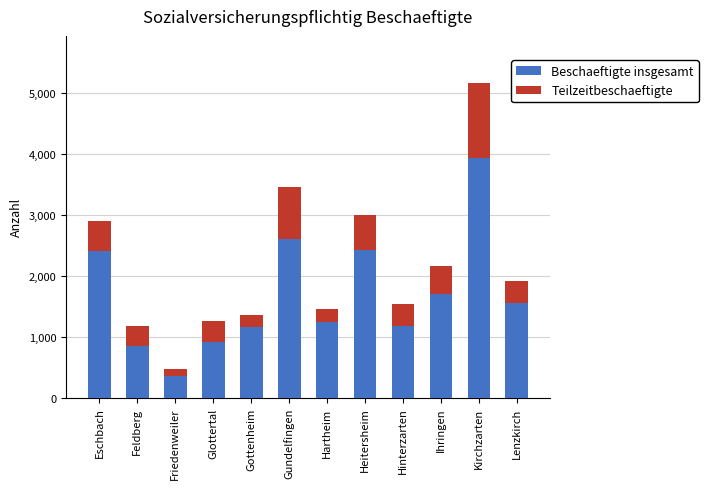

At which category is the sum across all series the highest?

Kirchzarten